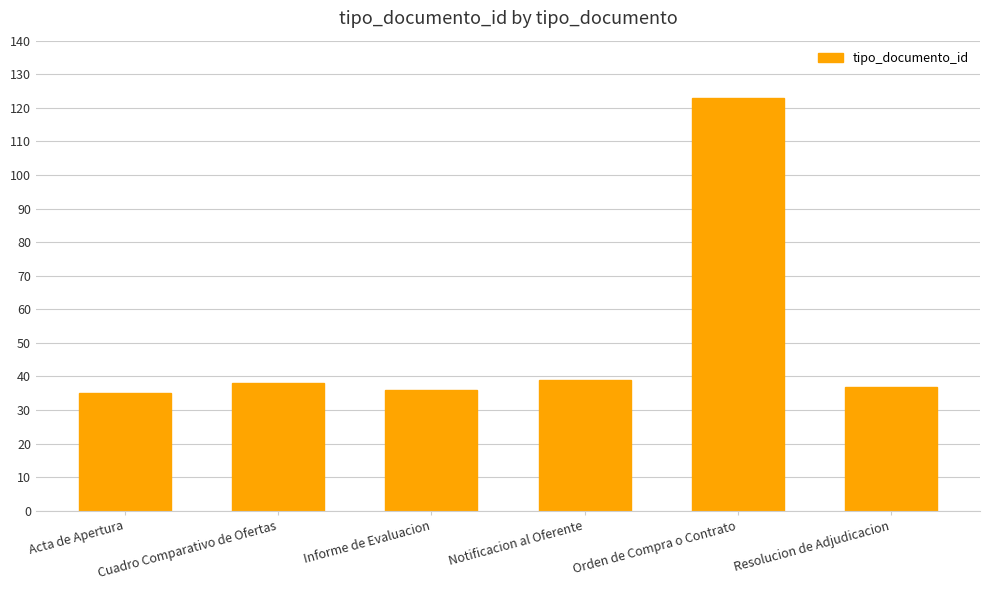

What is the sum of all values?

308